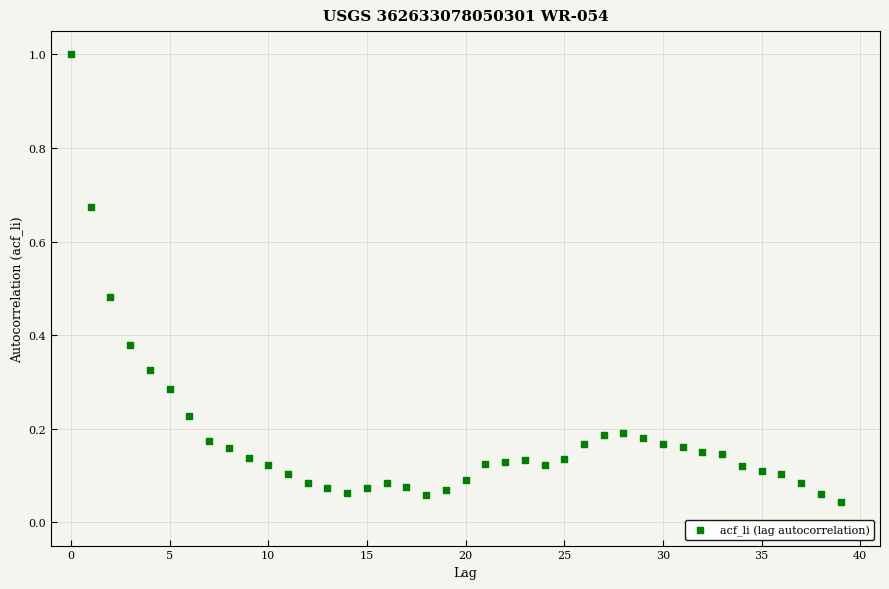

What is the range of Y values (max minus min)?

1.0